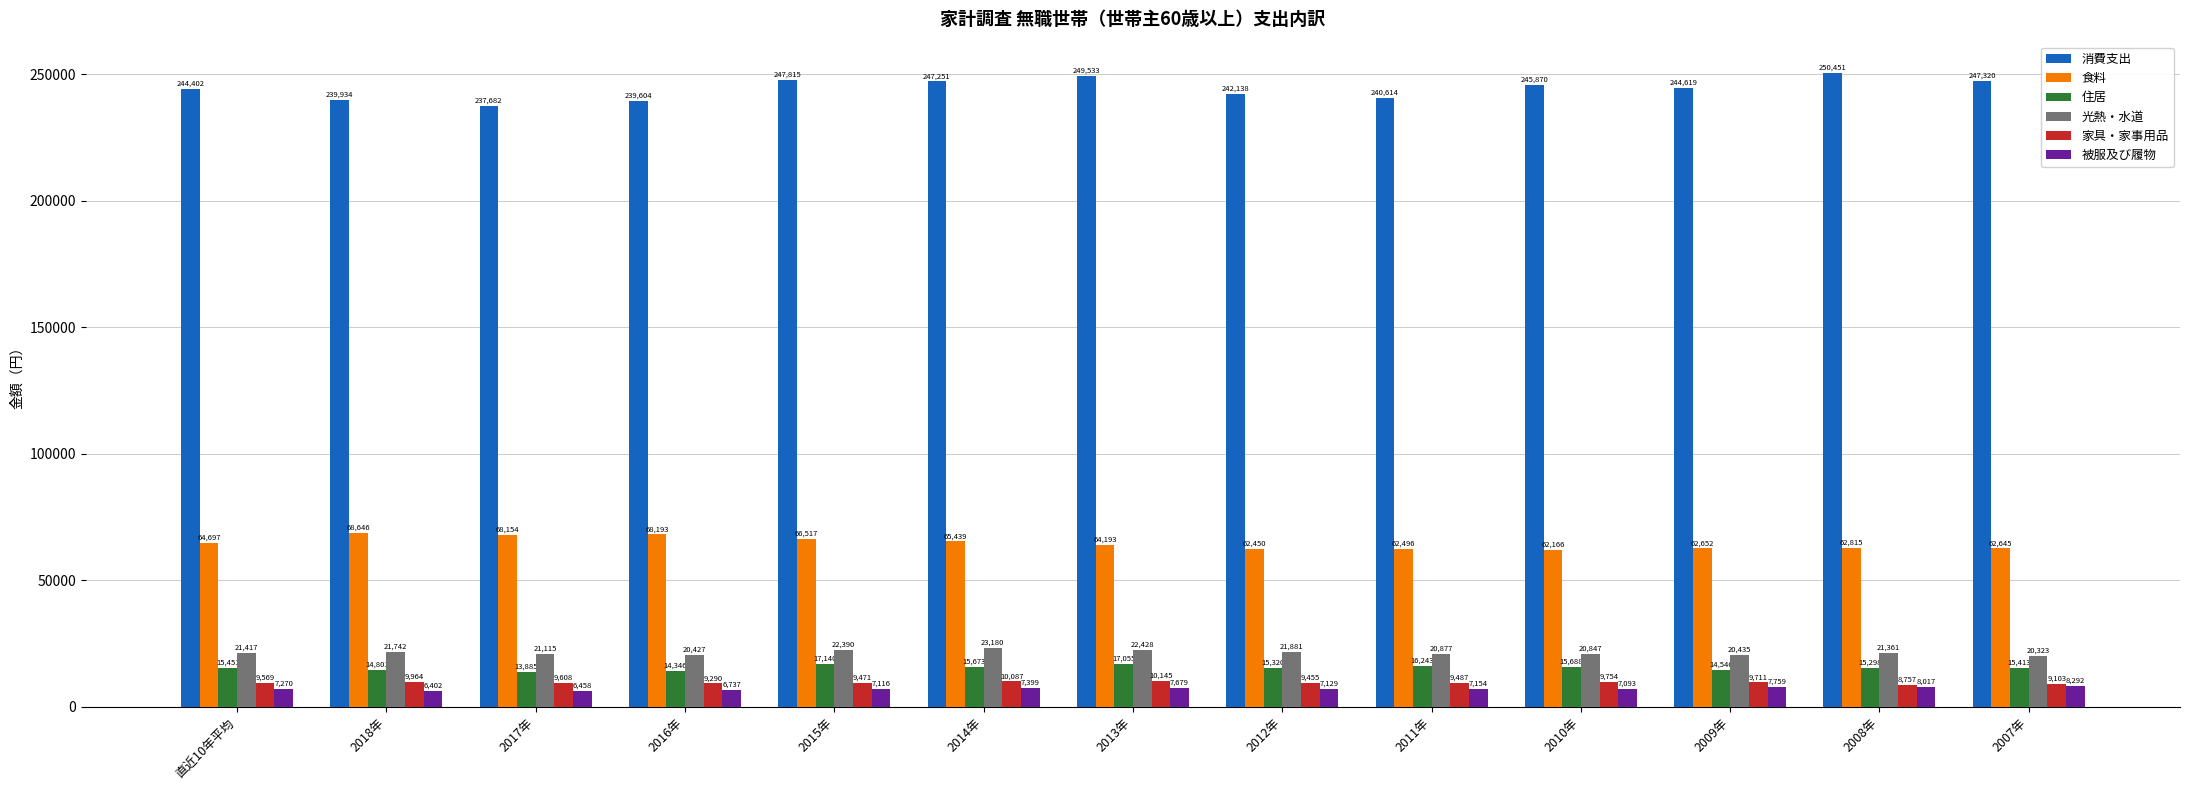

Rank the series by their maximum value, from lowest to highest.

被服及び履物, 家具・家事用品, 住居, 光熱・水道, 食料, 消費支出